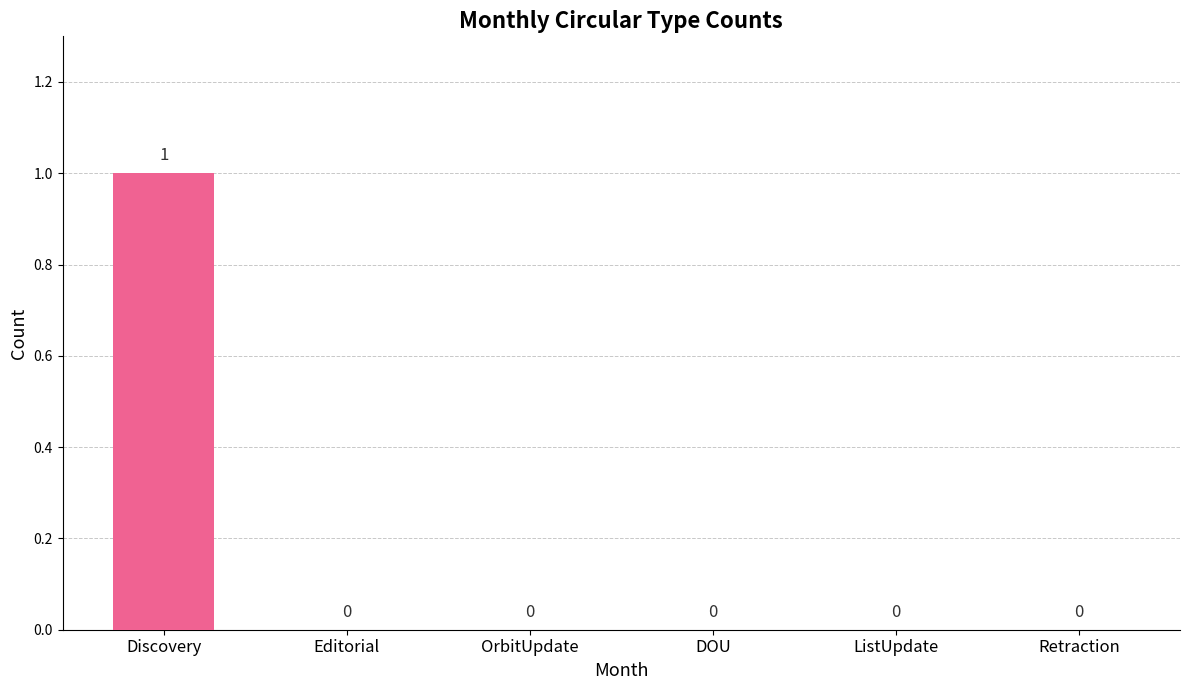

How many values are between 0 and 1?

6